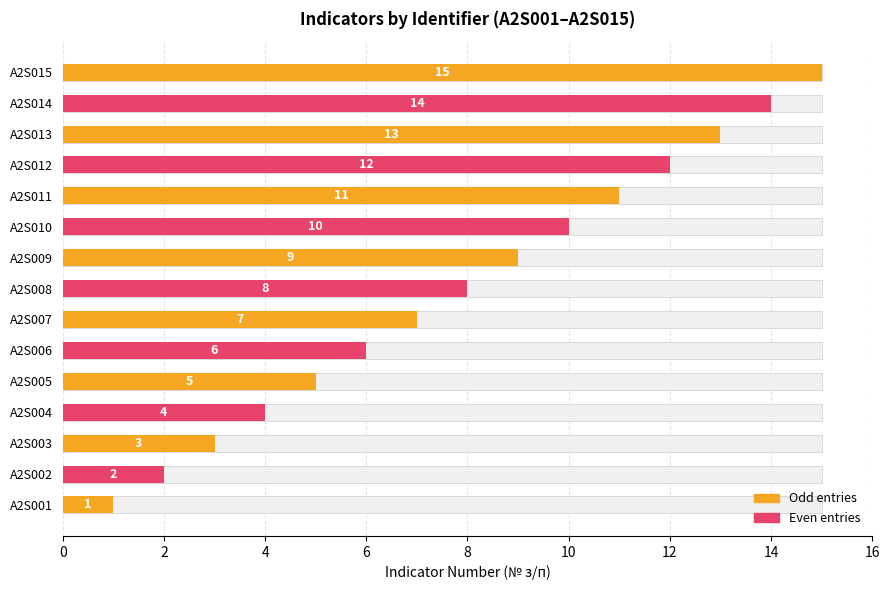

Approximately how many times larger is the value at A2S014 compared to A2S015?

0.9